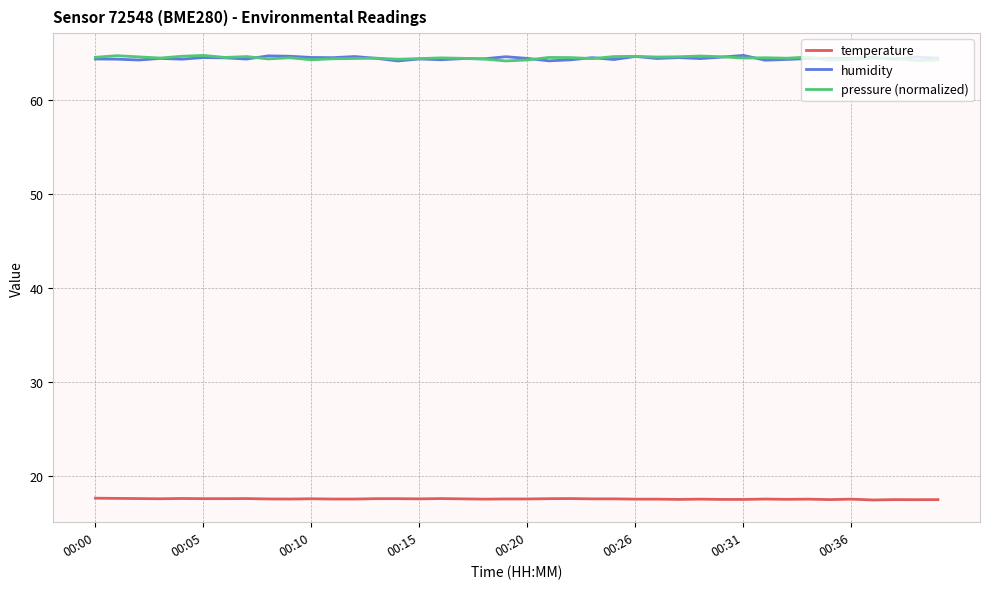

True or false: pressure (normalized) and temperature intersect in this chart.

False